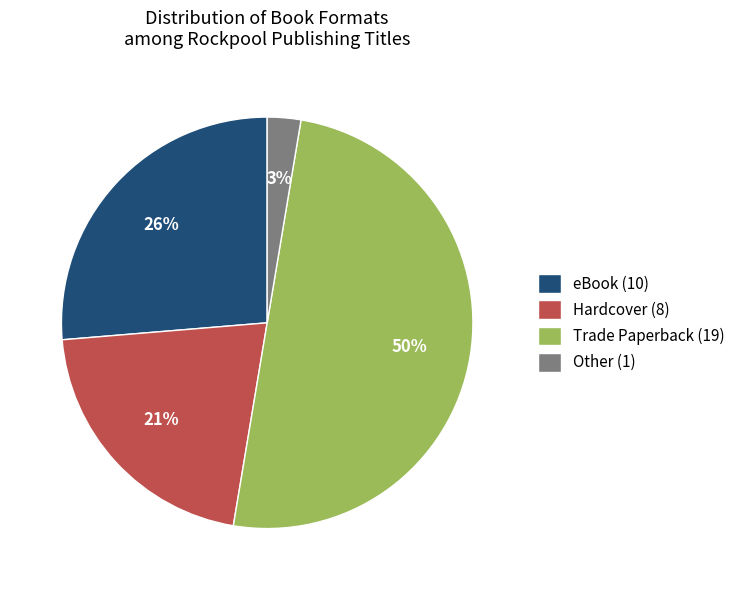

What is the ratio of the value at Other to the value at Hardcover?

0.1